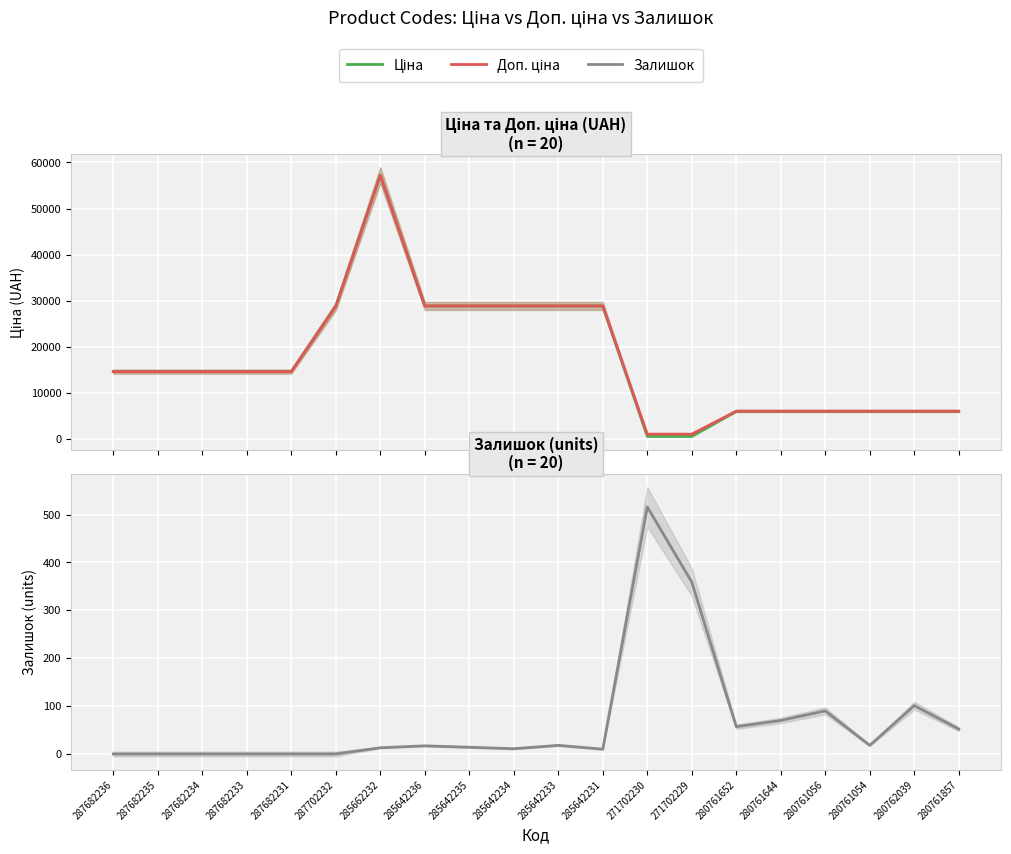

Rank the series at 287682233 from highest to lowest value.

Ціна, Доп. ціна, Залишок